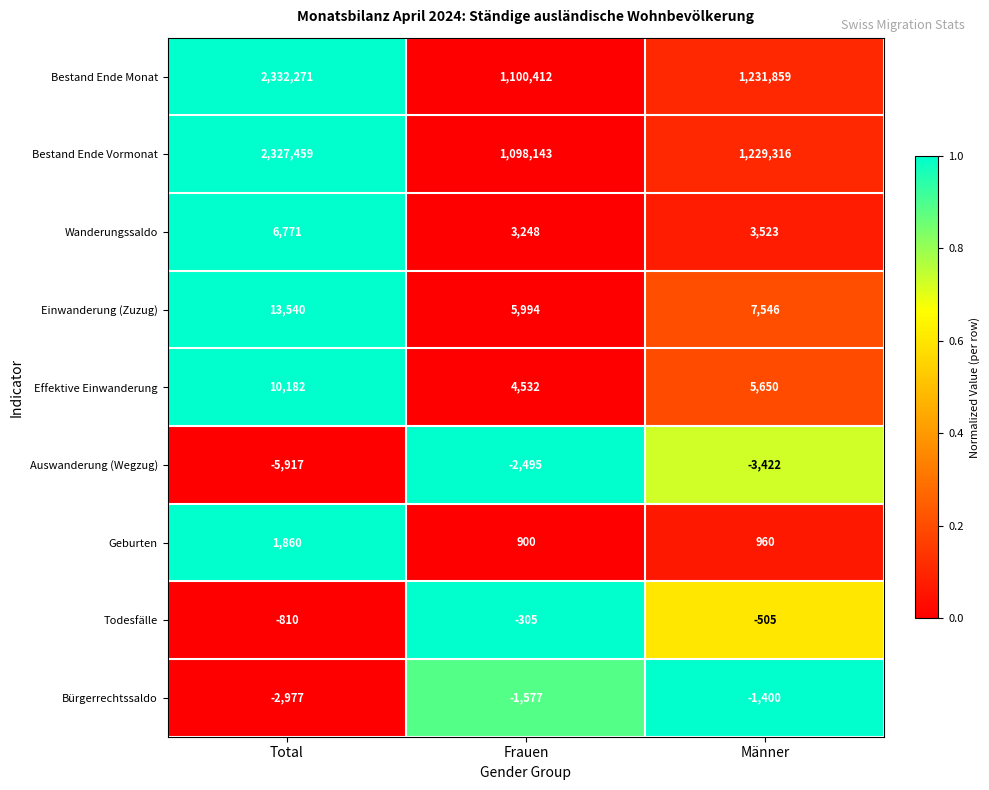

Reading left to right, list all the values displayed in this chart.

Bestand Ende Monat: Total=2332271	Frauen=1100412	Männer=1231859
Bestand Ende Vormonat: Total=2327459	Frauen=1098143	Männer=1229316
Wanderungssaldo: Total=6771	Frauen=3248	Männer=3523
Einwanderung (Zuzug): Total=13540	Frauen=5994	Männer=7546
Effektive Einwanderung: Total=10182	Frauen=4532	Männer=5650
Auswanderung (Wegzug): Total=-5917	Frauen=-2495	Männer=-3422
Geburten: Total=1860	Frauen=900	Männer=960
Todesfälle: Total=-810	Frauen=-305	Männer=-505
Bürgerrechtssaldo: Total=-2977	Frauen=-1577	Männer=-1400